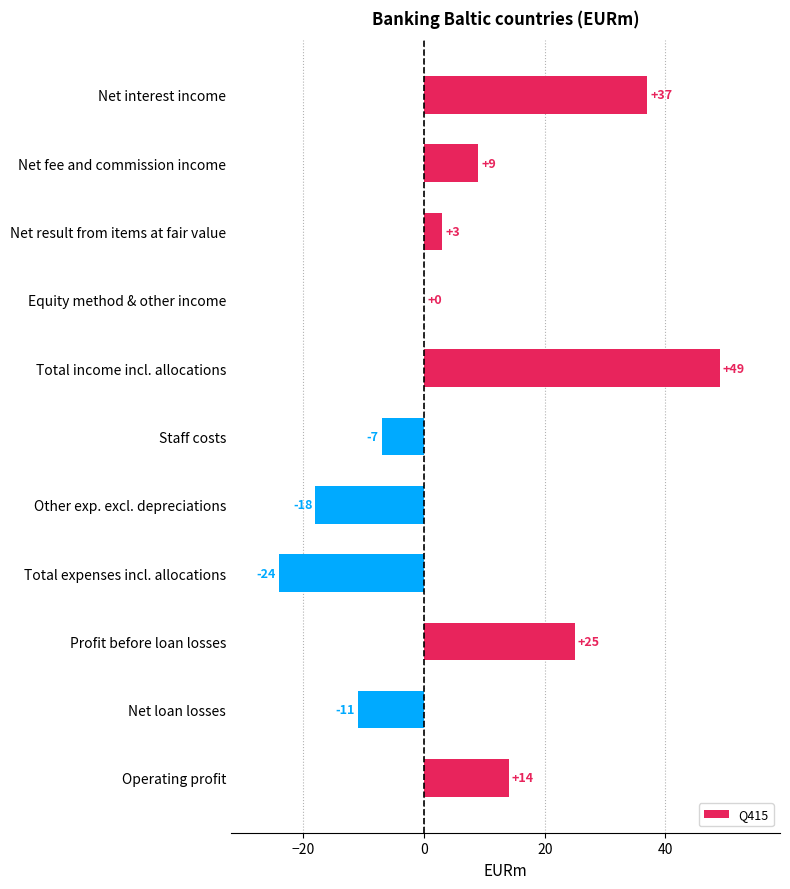

Where is the data nearest to the value 12?

Operating profit